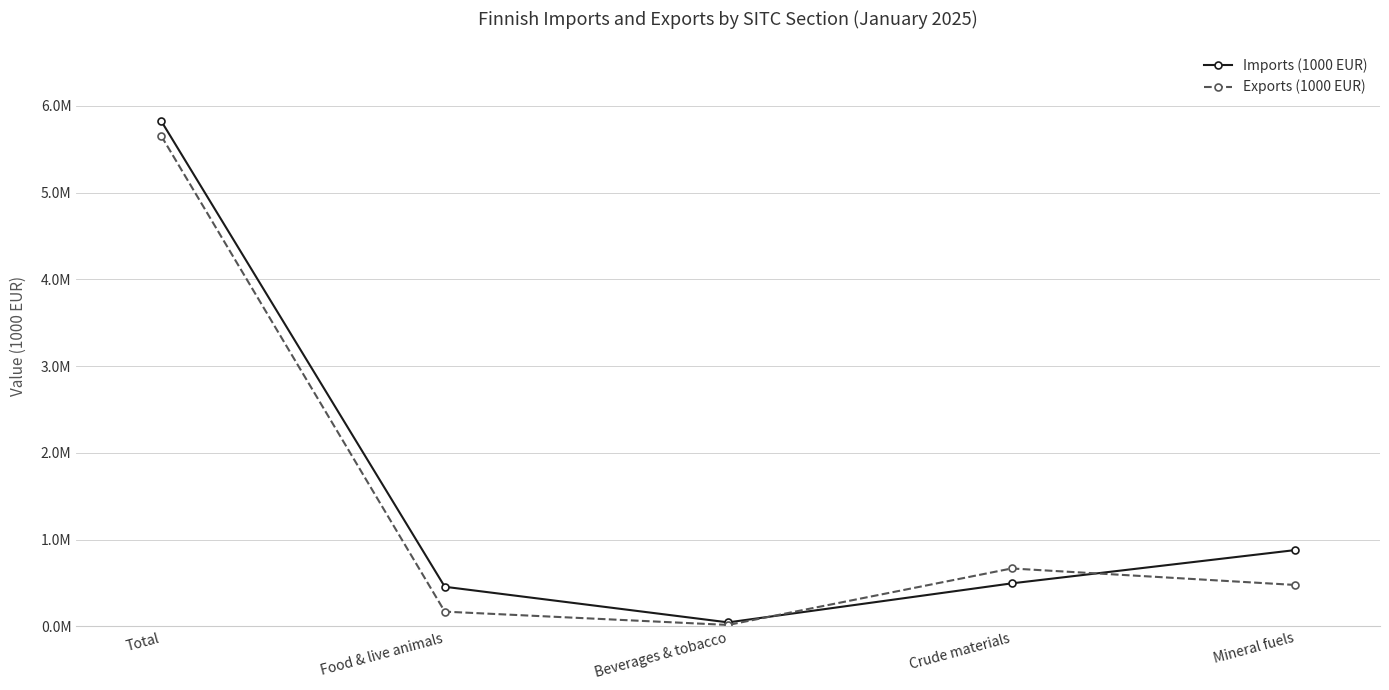

What is the label of the 3rd point from the right?

Beverages & tobacco